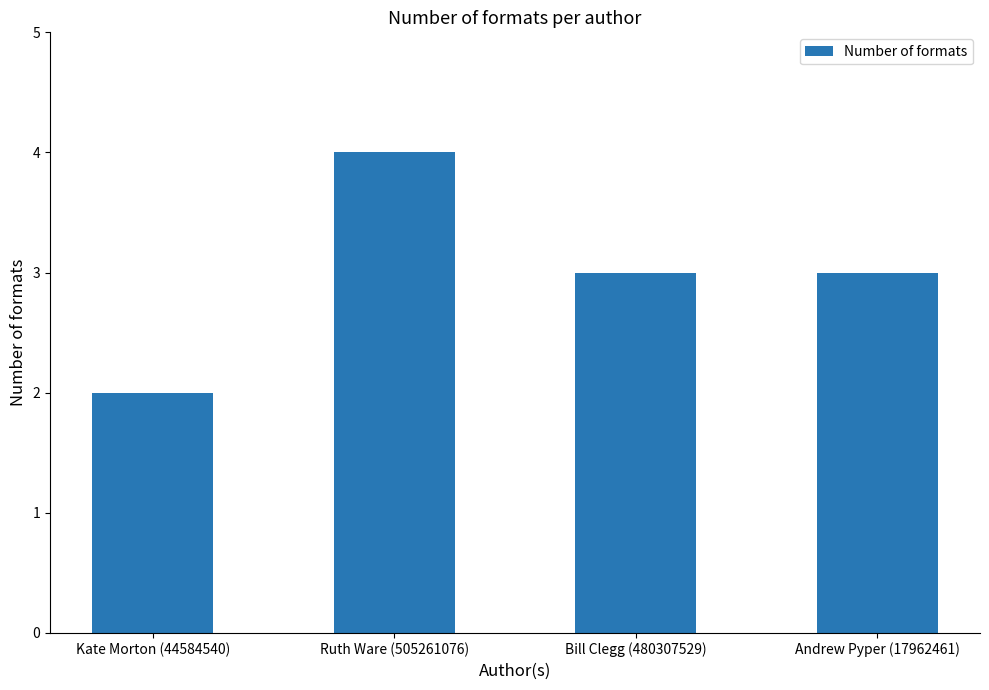

Reading right to left, what are all the values shown in this chart?

Andrew Pyper (17962461)=3	Bill Clegg (480307529)=3	Ruth Ware (505261076)=4	Kate Morton (44584540)=2